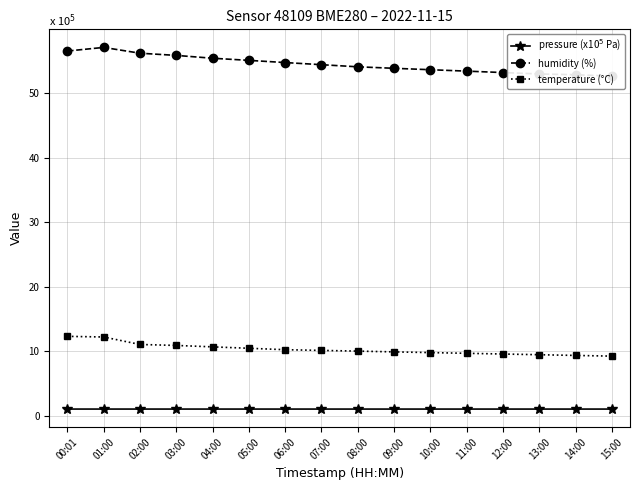

What is the label of the 13th point from the right?

03:00